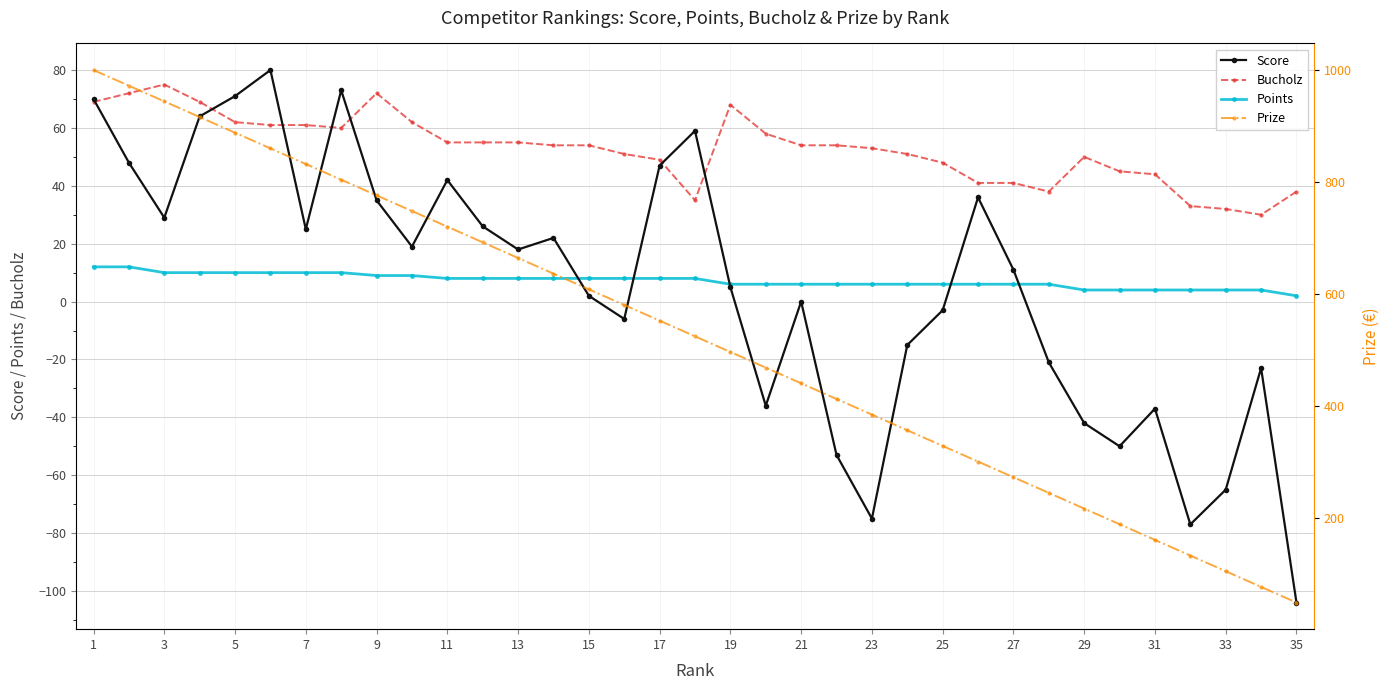

True or false: Points and Bucholz intersect in this chart.

False